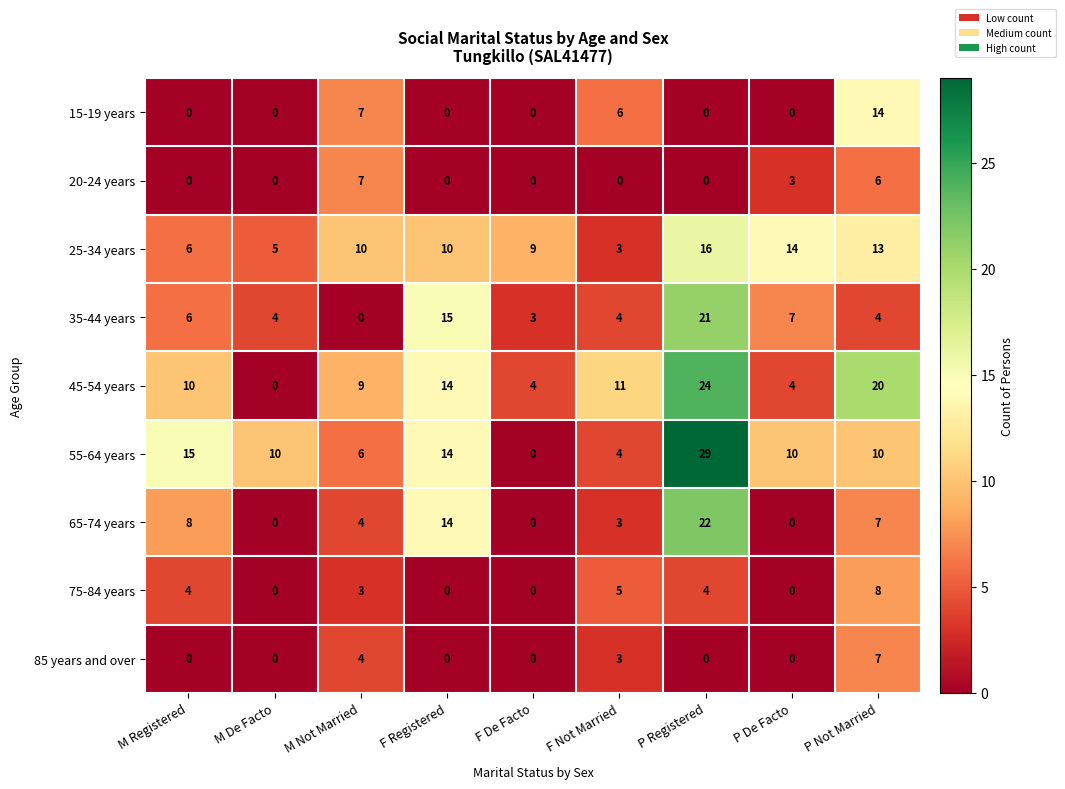

At how many categories does at least one series exceed 0?

9